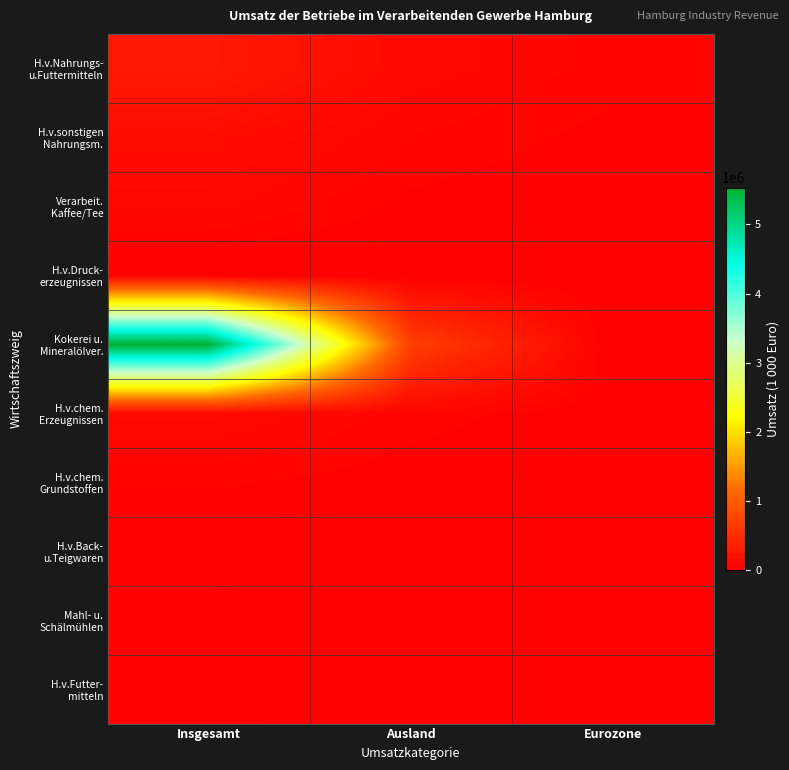

What is the total value across all series at Insgesamt?

6282570.6